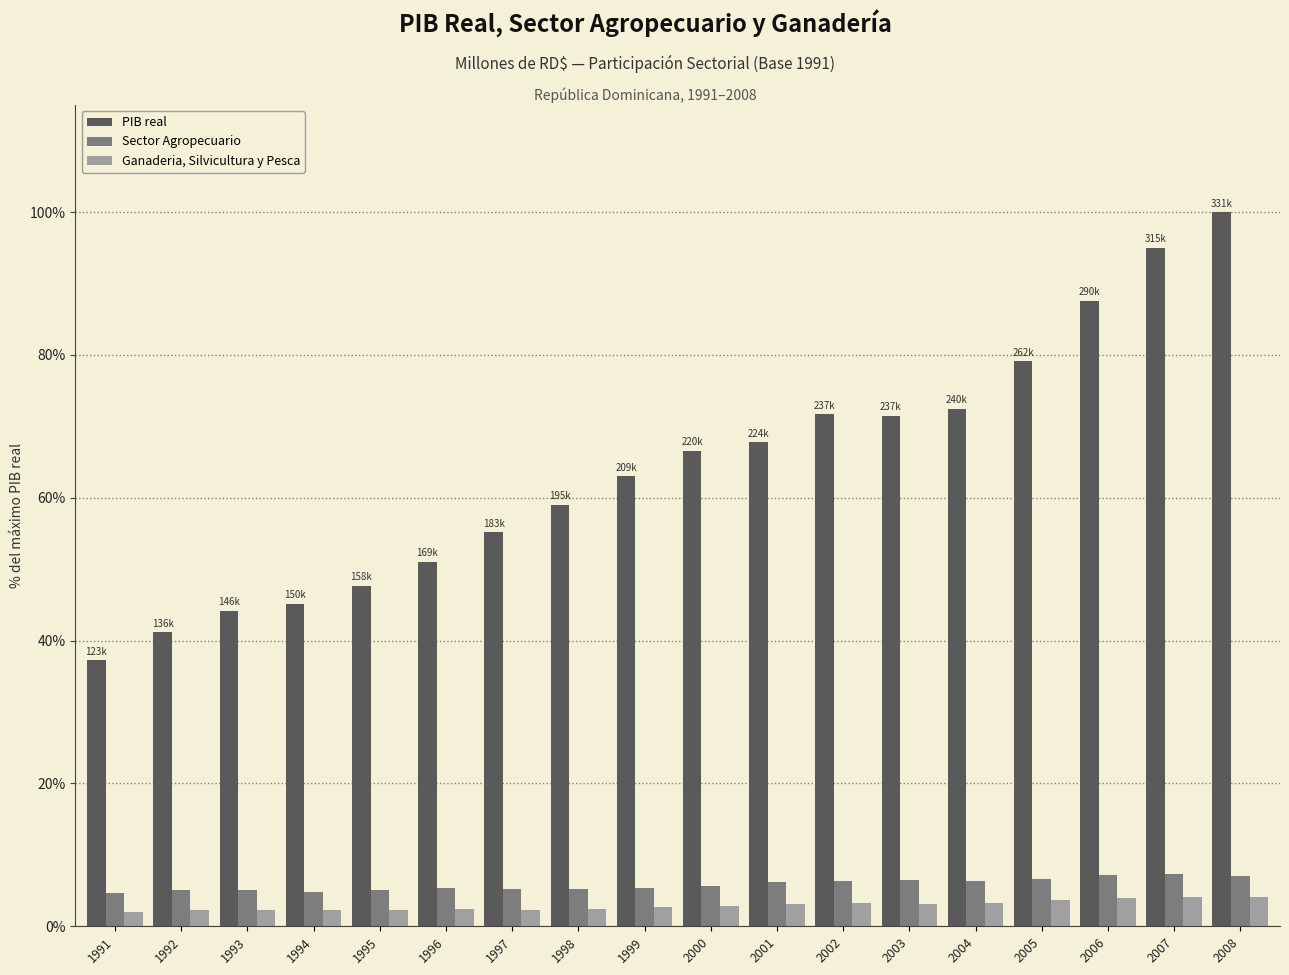

True or false: Sector Agropecuario has a value of 7.3 at 2007.

True